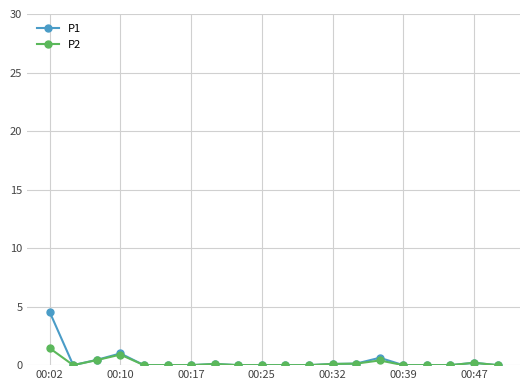

List the series in order of their peak value, lowest first.

P2, P1